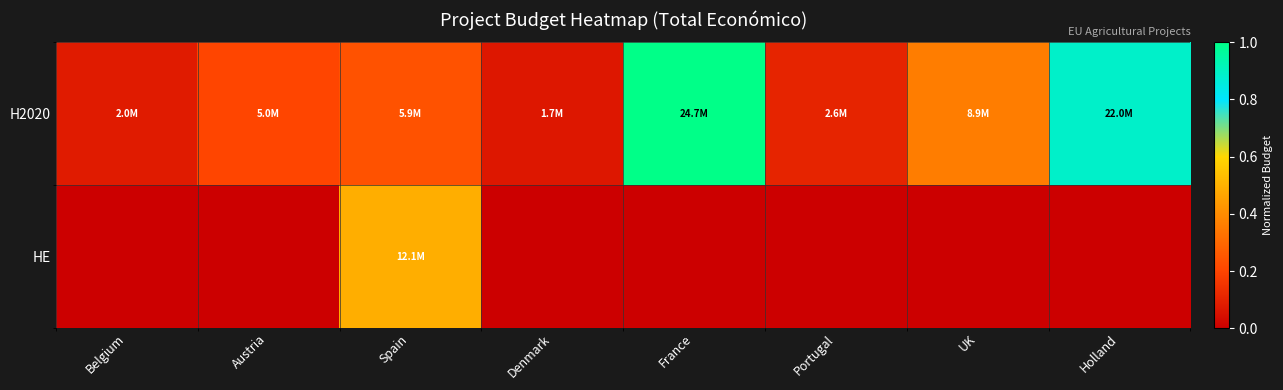

What is the total value across all series at France?

1.0